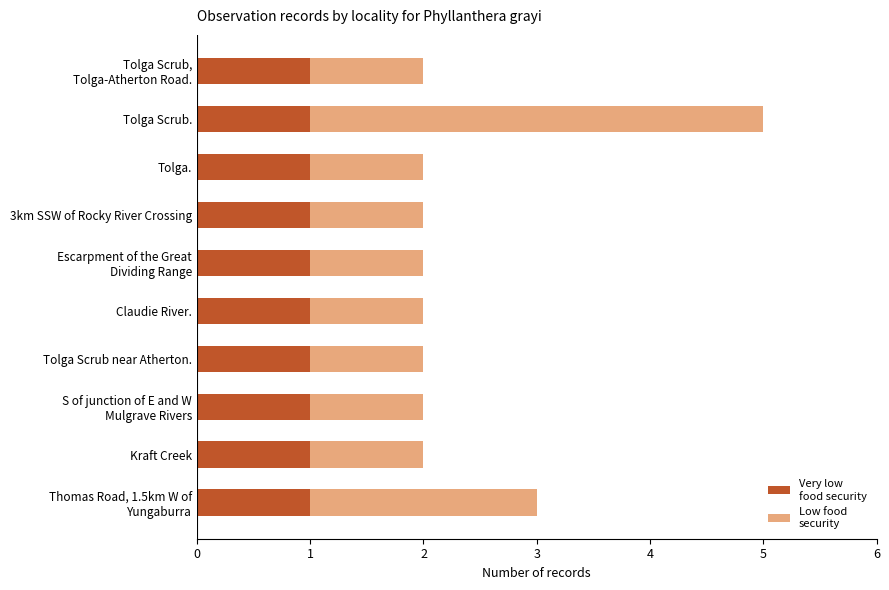

At which category is the sum across all series the highest?

Tolga Scrub.